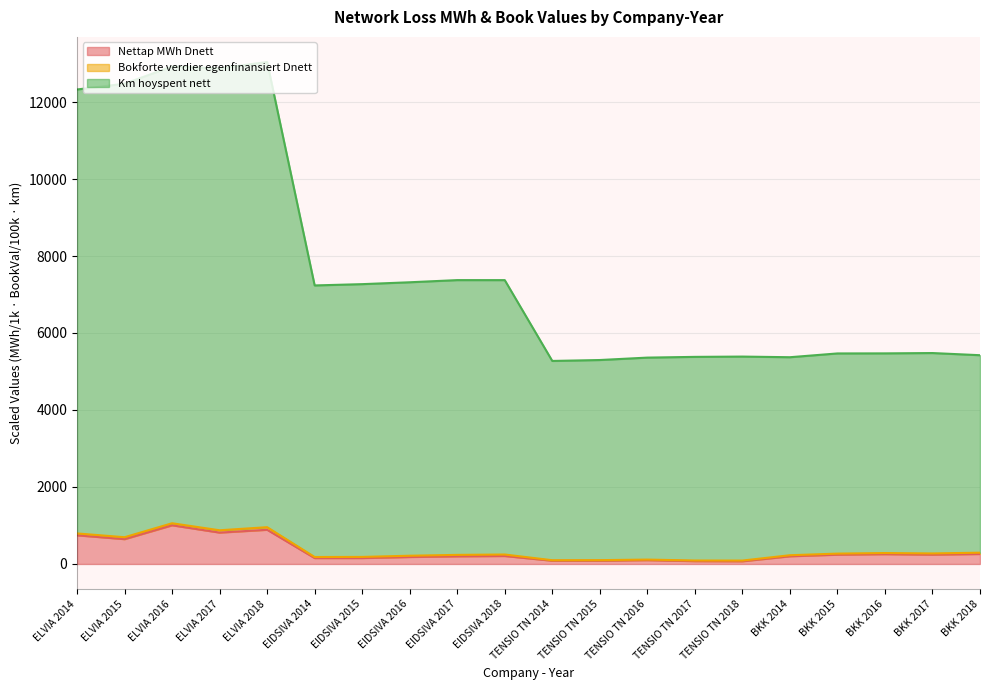

What value does the Km hoyspent nett series have at EIDSIVA 2014?

7235.5